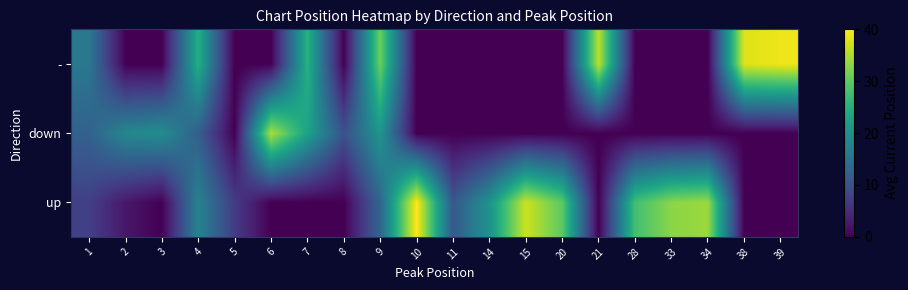

Reading left to right, extract all data points from this chart.

up: 1=7.5	2=2.5	3=0.0	4=17.7	5=7.0	6=0.0	7=0.0	8=0.0	9=13.0	10=40.0	11=11.0	14=20.5	15=37.0	20=30.0	21=0.0	28=28.0	33=33.0	34=34.0	38=0.0	39=0.0
down: 1=12.5	2=18.5	3=19.7	4=12.0	5=0.0	6=35.0	7=23.0	8=10.0	9=21.0	10=0.0	11=0.0	14=0.0	15=0.0	20=0.0	21=0.0	28=0.0	33=0.0	34=0.0	38=0.0	39=0.0
-: 1=16.0	2=0.0	3=0.0	4=25.0	5=0.0	6=0.0	7=25.5	8=0.0	9=31.0	10=0.0	11=0.0	14=0.0	15=0.0	20=0.0	21=36.0	28=0.0	33=0.0	34=0.0	38=38.0	39=39.0